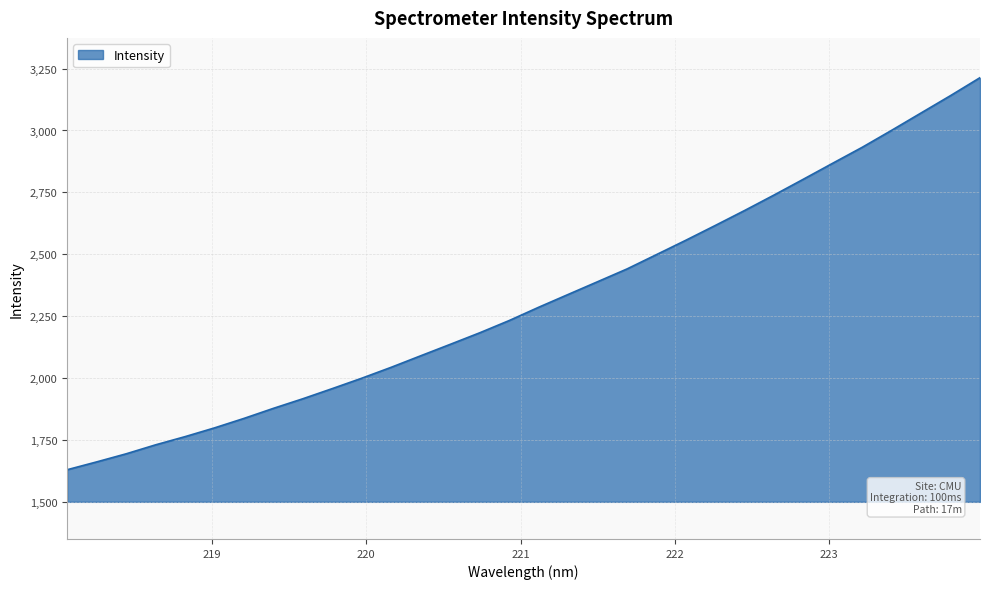

Count the number of values greater than 2285.

16